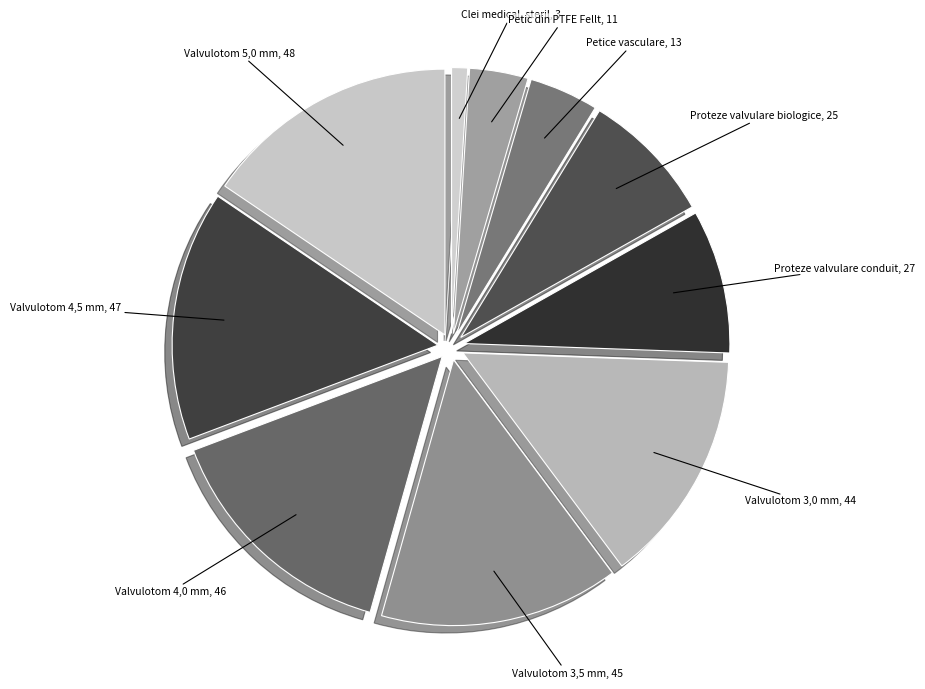

Which has a higher value, Valvulotom 3,5 mm or Valvulotom 4,5 mm?

Valvulotom 4,5 mm